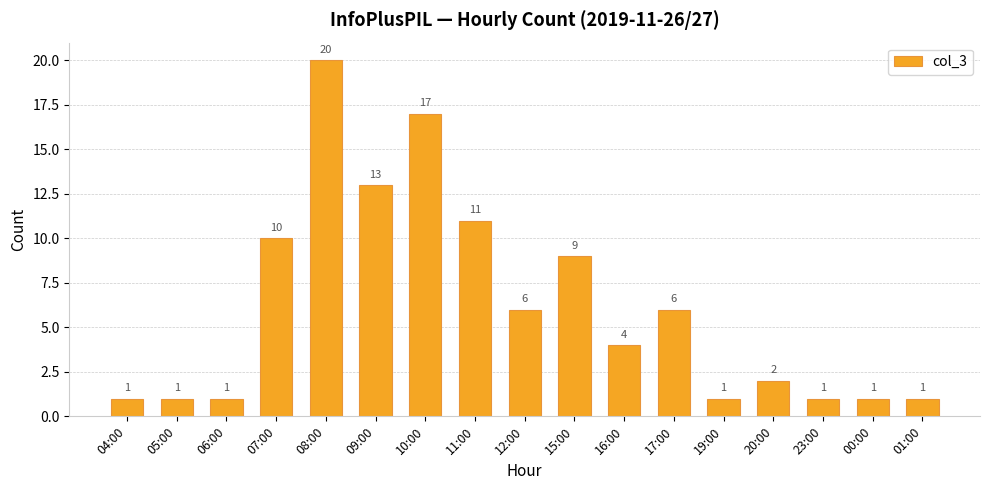

Where is the data nearest to the value 10?

07:00